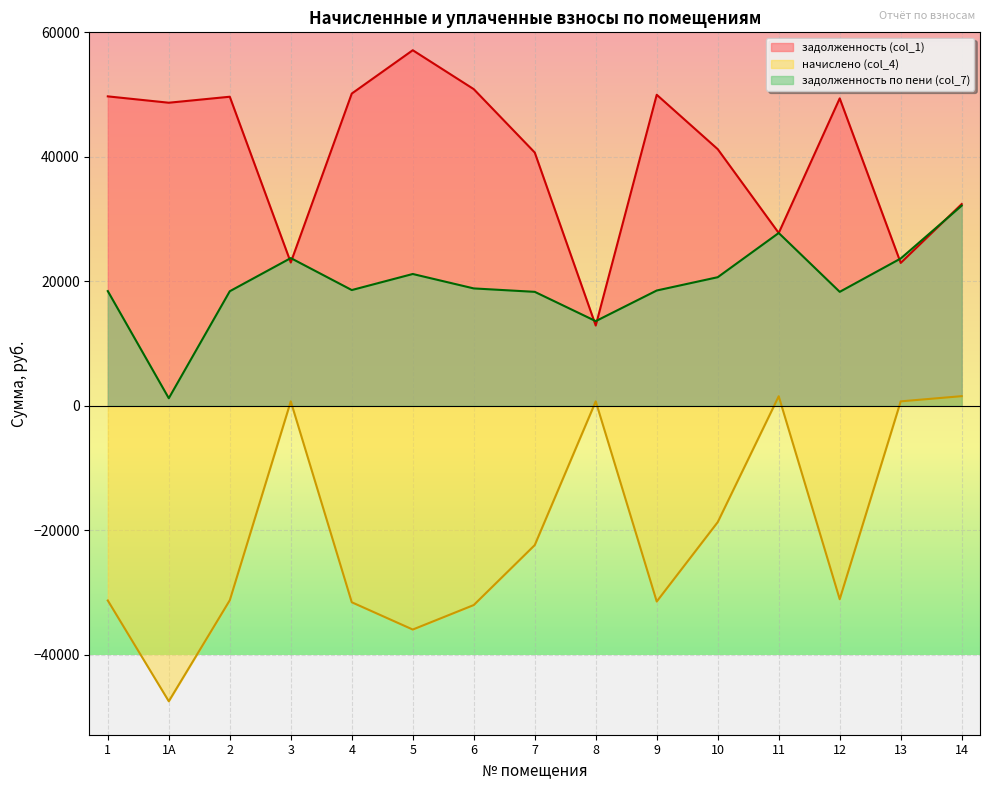

How many values in the задолженность (col_1) series exceed 48689?

8